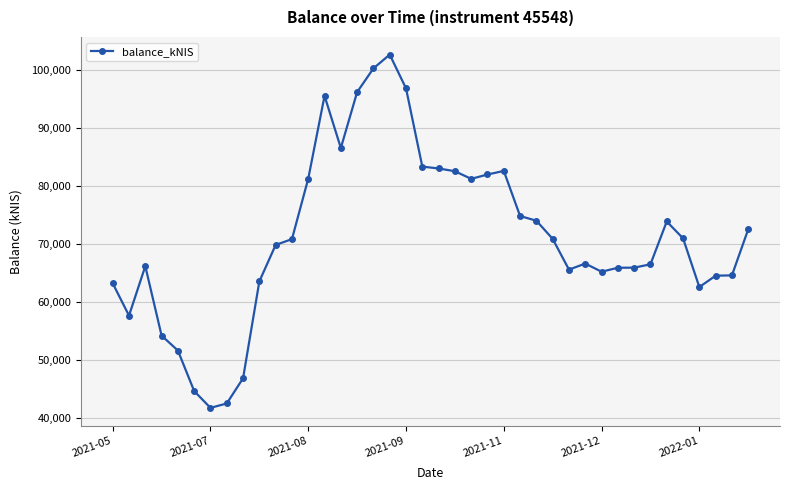

What is the average value?

71310.2